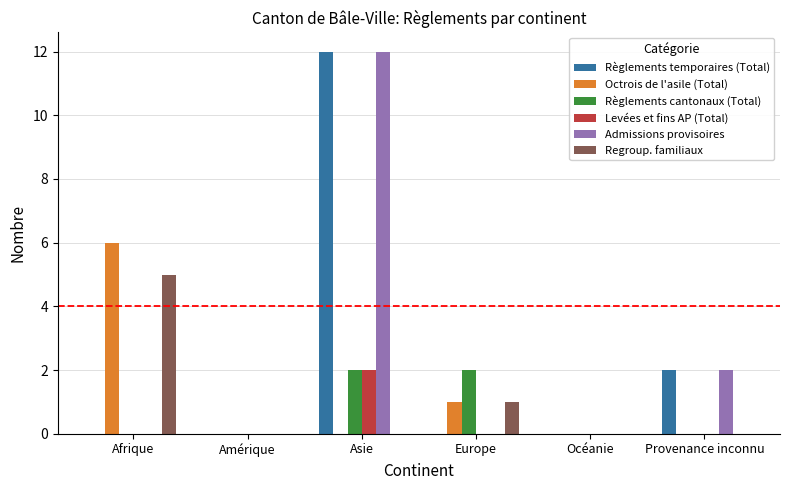

Is the value of Admissions provisoires at Océanie greater than the value of Regroup. familiaux at Europe?

No